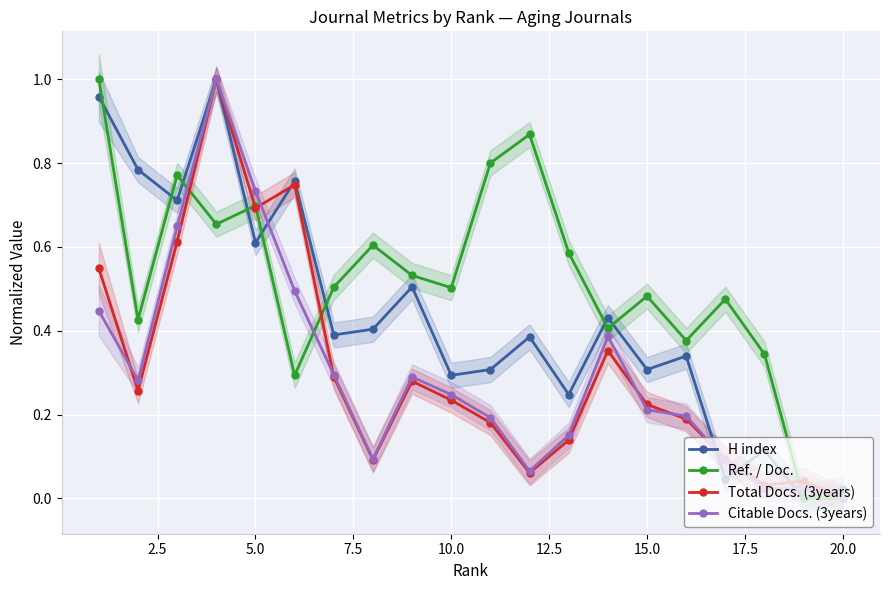

True or false: Citable Docs. (3years) has more than 2 interior local peaks.

True